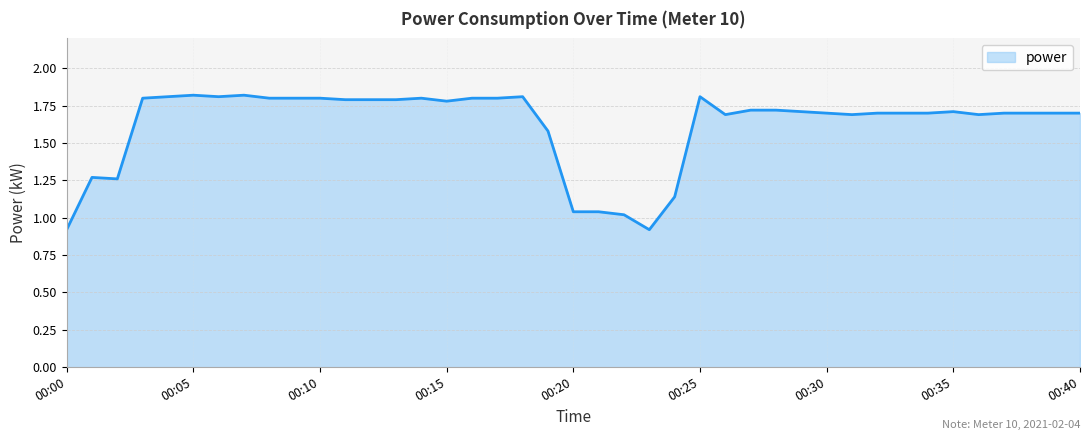

What is the smallest value displayed?

0.9